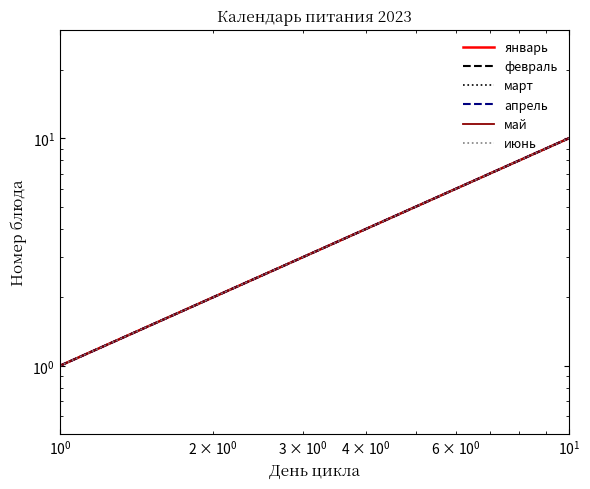

What are all the series names shown in the legend?

январь, февраль, март, апрель, май, июнь